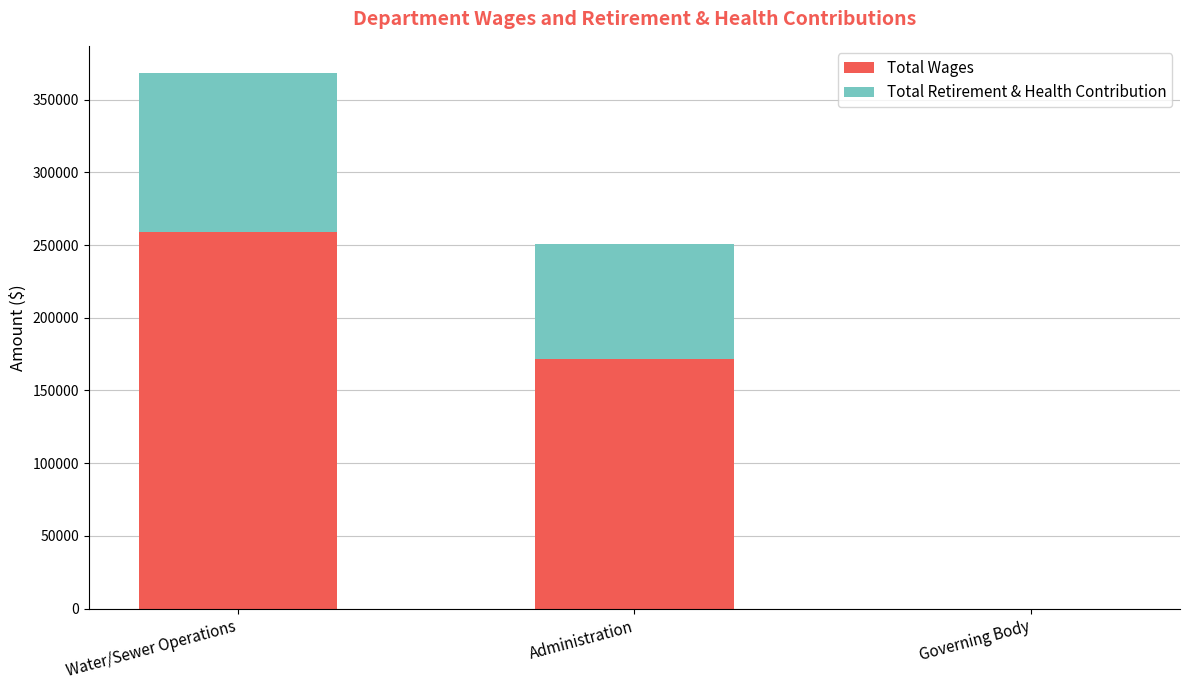

What is the sum of all Total Wages values?

430124